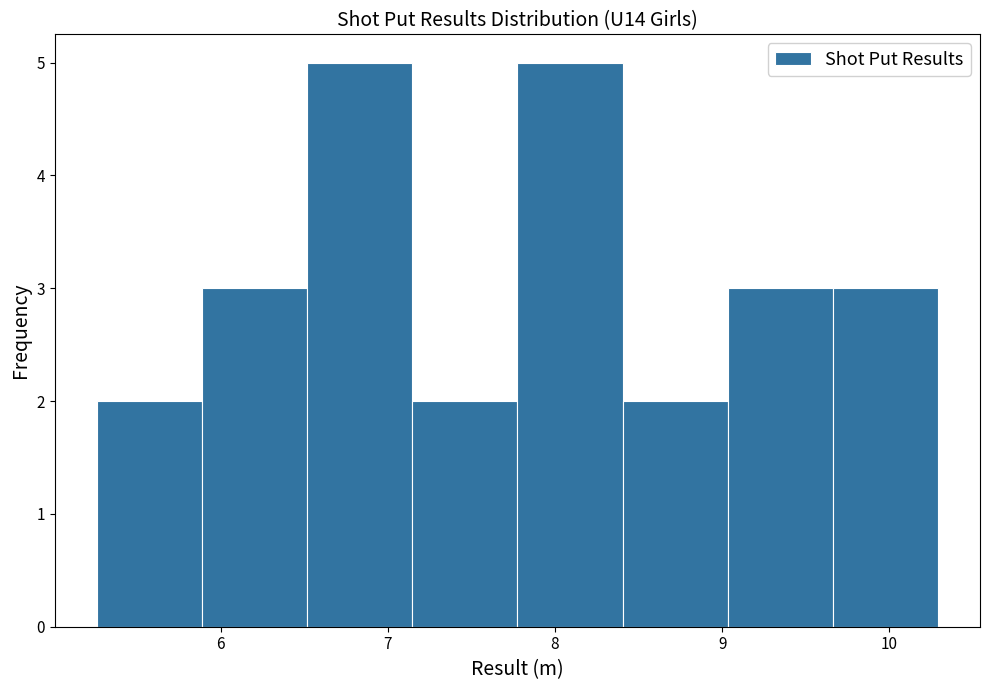

Reading left to right, list every bar in this chart as the range it spans on the x-axis followed by its height. Neither the bar edges nor the heights are printed on the chart, so give them approximately, as read against the axes.

5.3 to 5.9: 2
5.9 to 6.5: 3
6.5 to 7.1: 5
7.1 to 7.8: 2
7.8 to 8.4: 5
8.4 to 9.0: 2
9.0 to 9.7: 3
9.7 to 10.3: 3